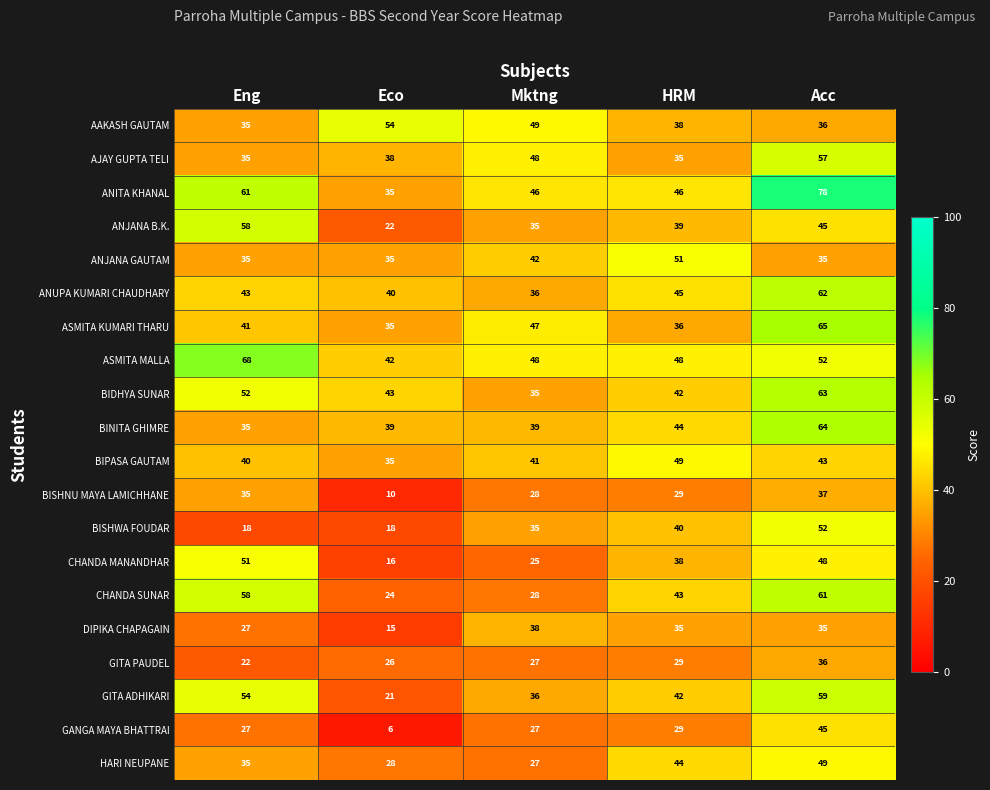

The value of HARI NEUPANE at Acc is 84. True or false?

False